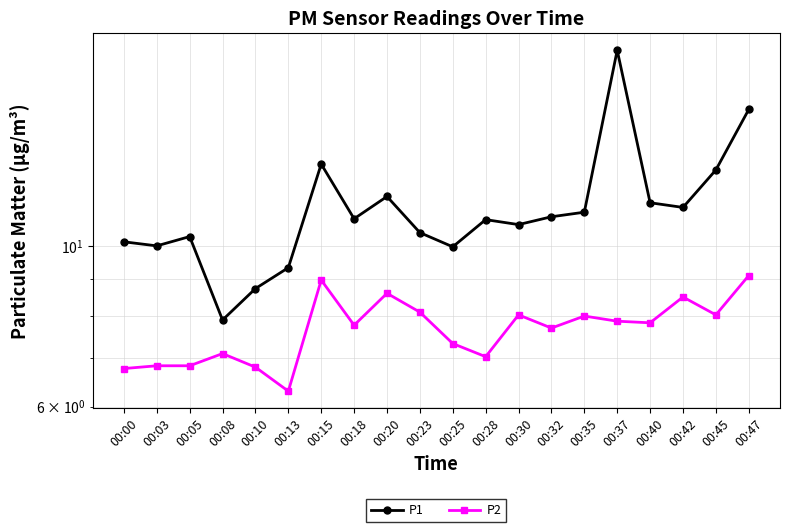

List the series in order of their peak value, lowest first.

P2, P1